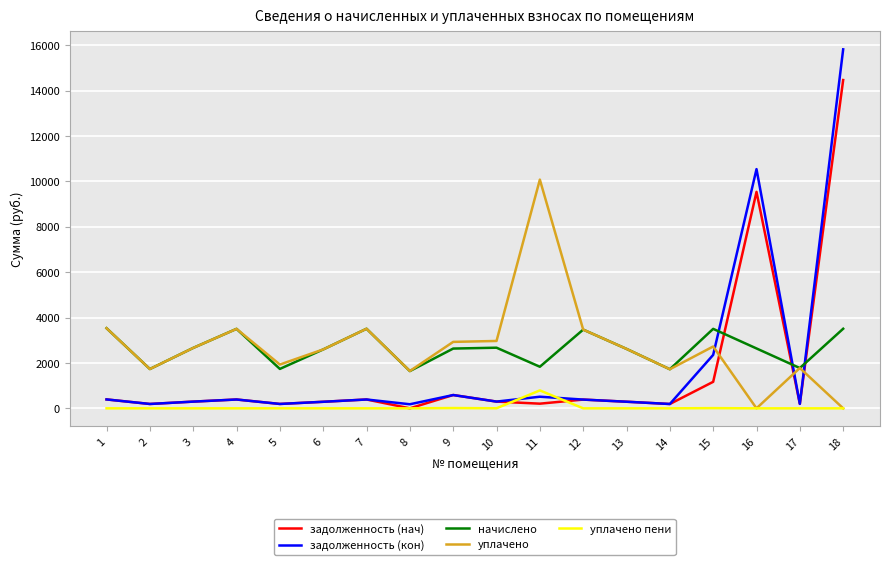

Where do уплачено пени and задолженность (кон) first cross each other?

10 and 11